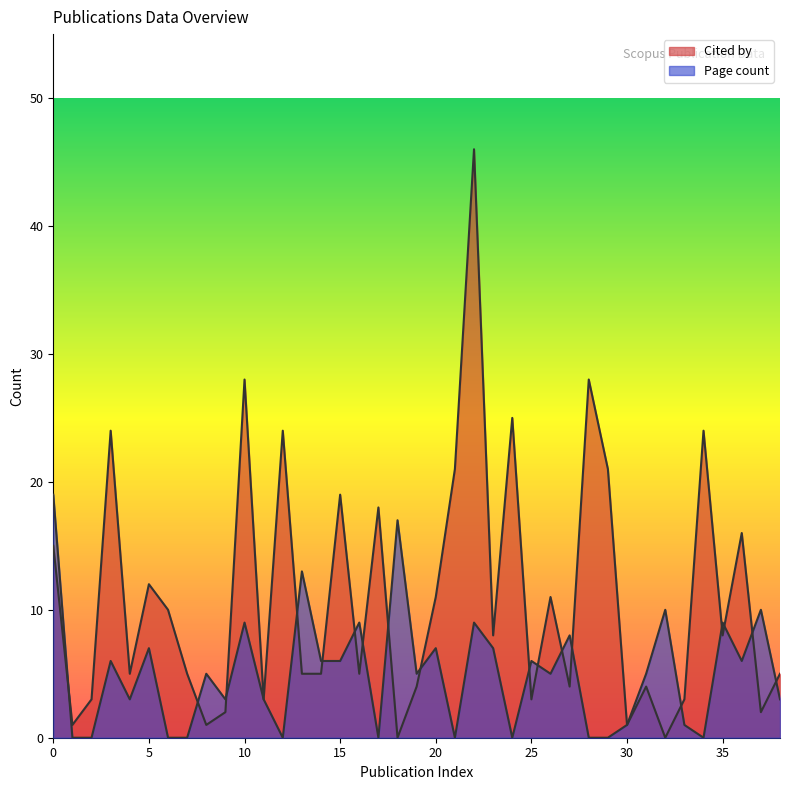

What is the difference between the Page count values at 9 and 36?

3